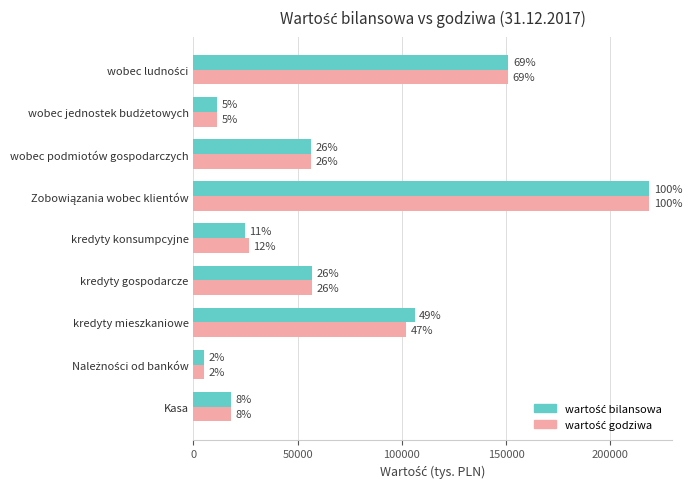

What is the lowest value of the wartość bilansowa series?

5233.0